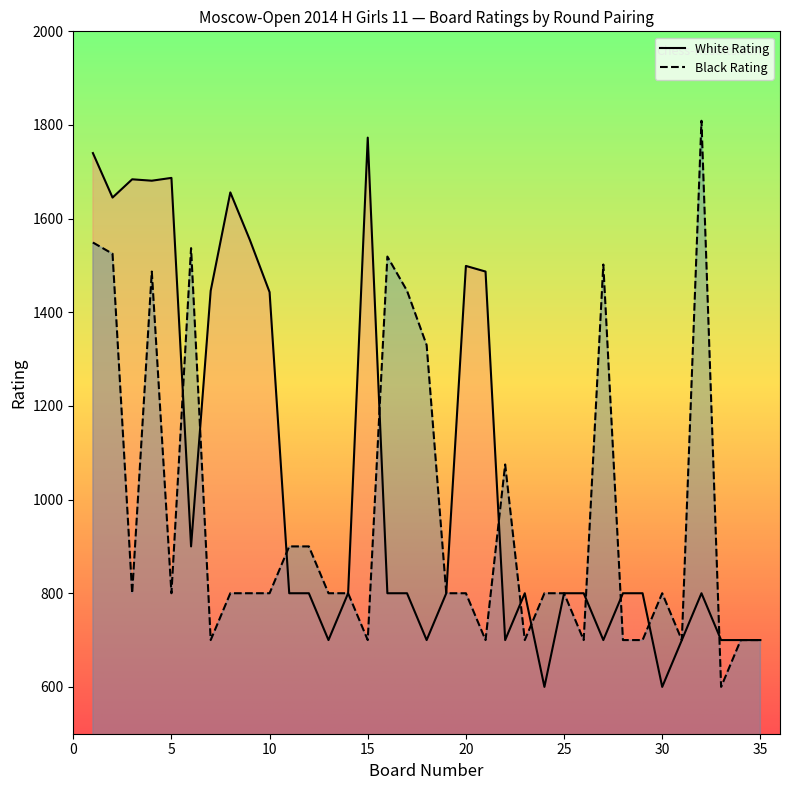

The value of Black Rating at 25 is 1319. True or false?

False